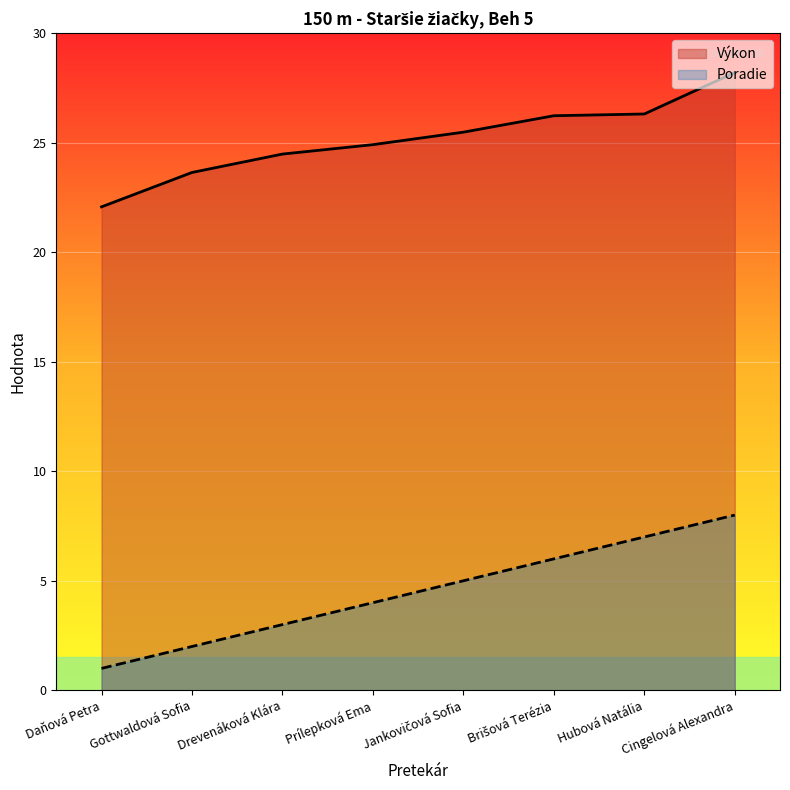

How many lines are shown in the chart?

2